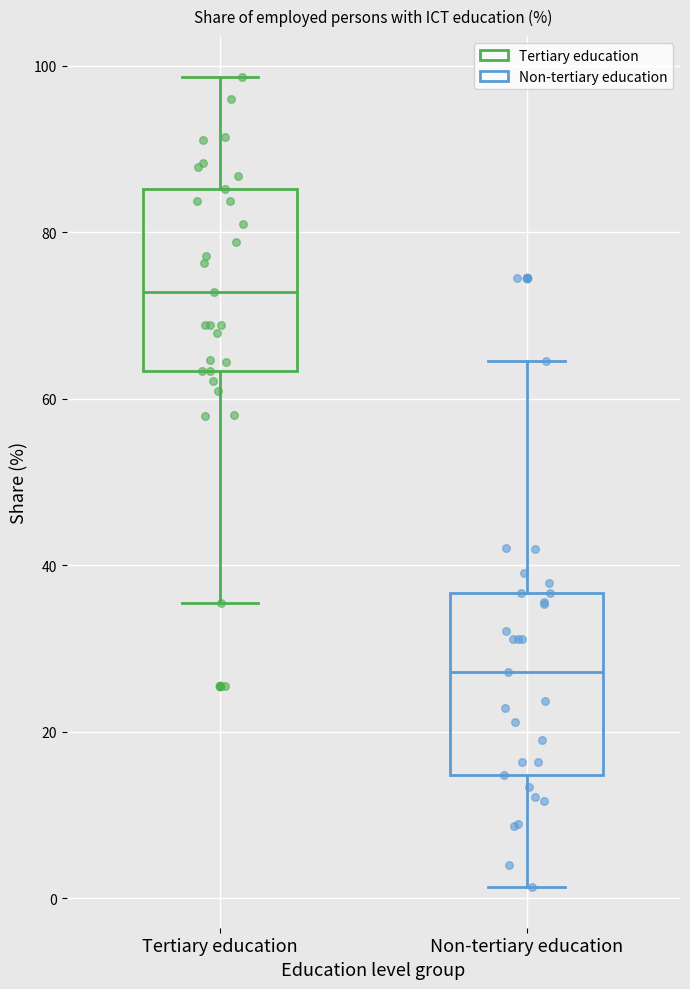

Reading left to right, read every box against the y-axis: the position of its median line, the range the box covers, and the ends of its whiskers. The values are not printed on the chart, so give them approximately, as read against the axis.

Tertiary education: median 72, box 64 to 86, whiskers 36 to 98
Non-tertiary education: median 28, box 14 to 36, whiskers 2 to 64